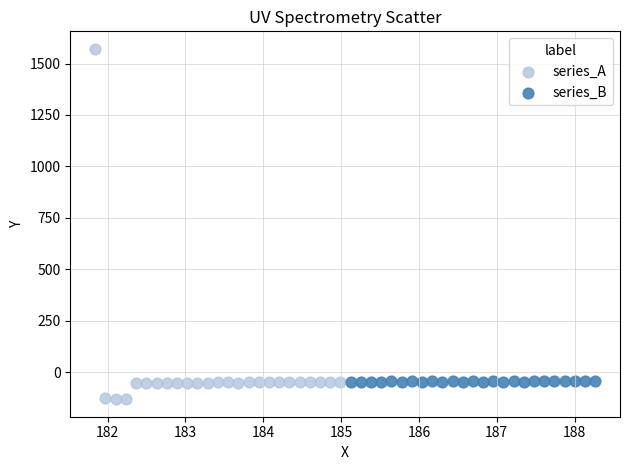

Which series has the widest spread of Y values?

series_A